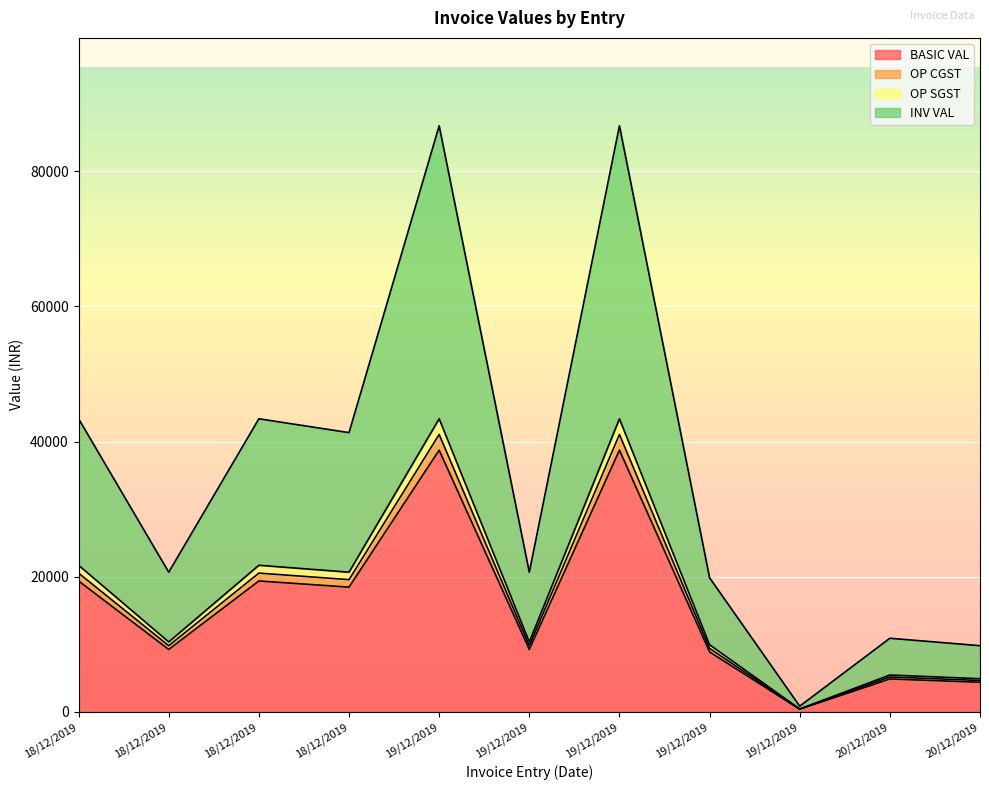

In OP CGST, how many points are higher than both neighbors (excluding endpoints)?

4